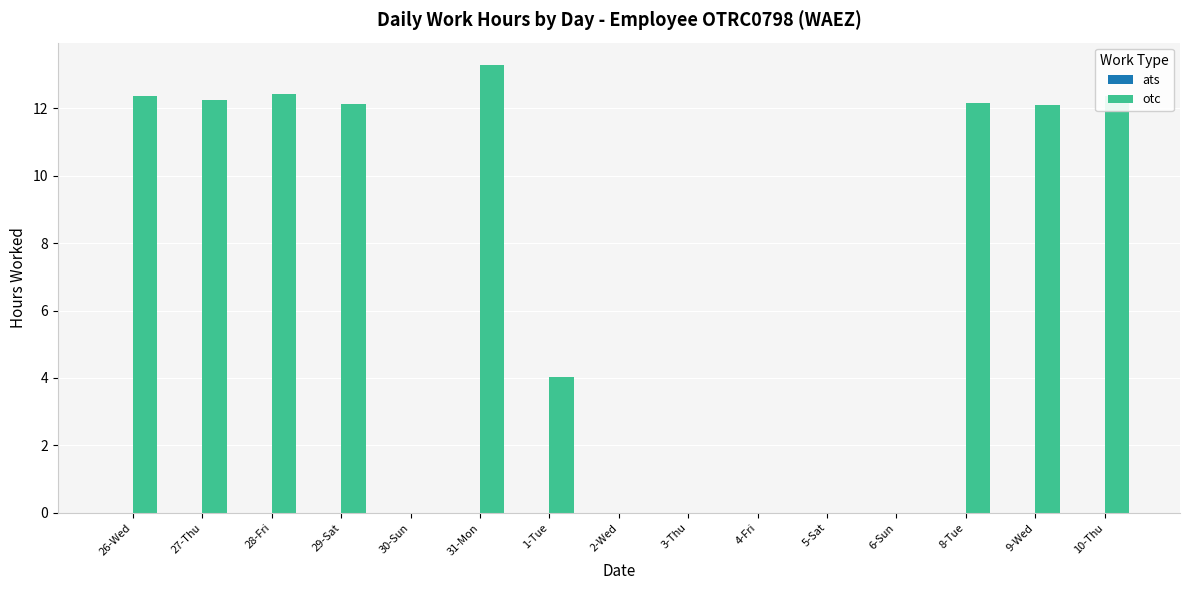

Between 5-Sat and 1-Tue, which is larger?

1-Tue